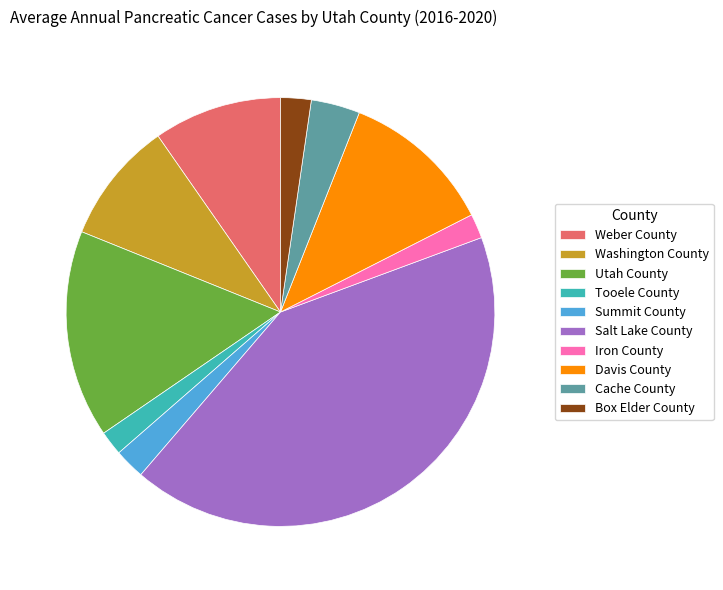

Approximately how many times larger is the value at Tooele County compared to Cache County?

0.5